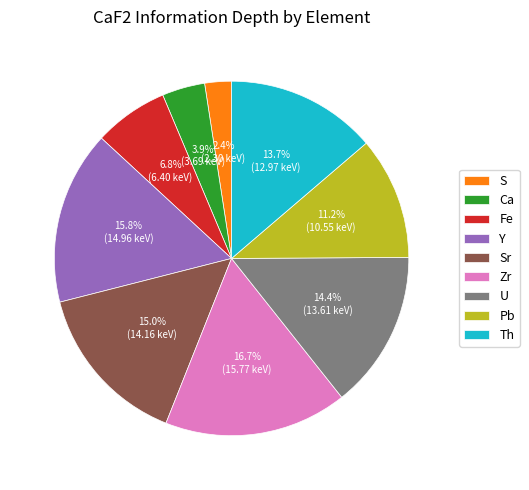

To the nearest percent, what is the average slice percentage?

11%